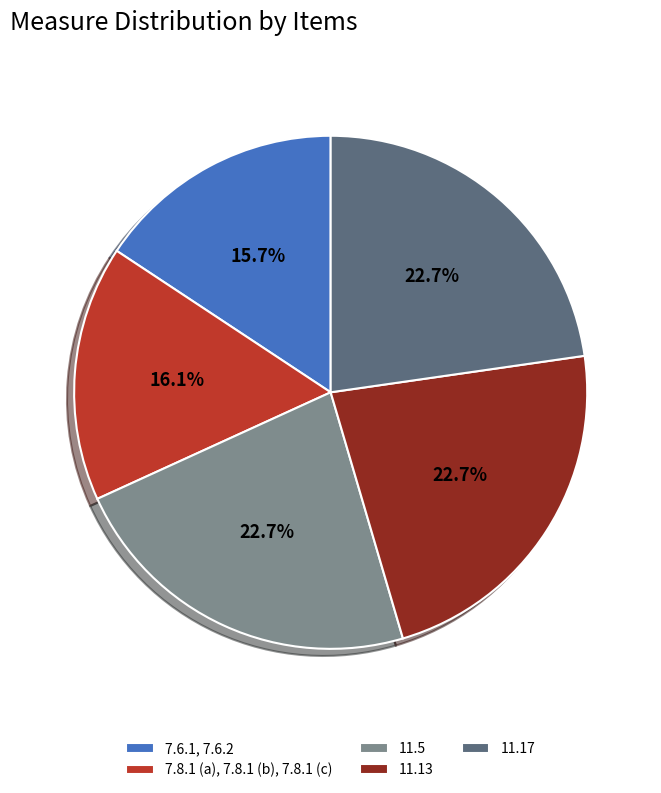

Is 11.5 the majority of the pie?

No